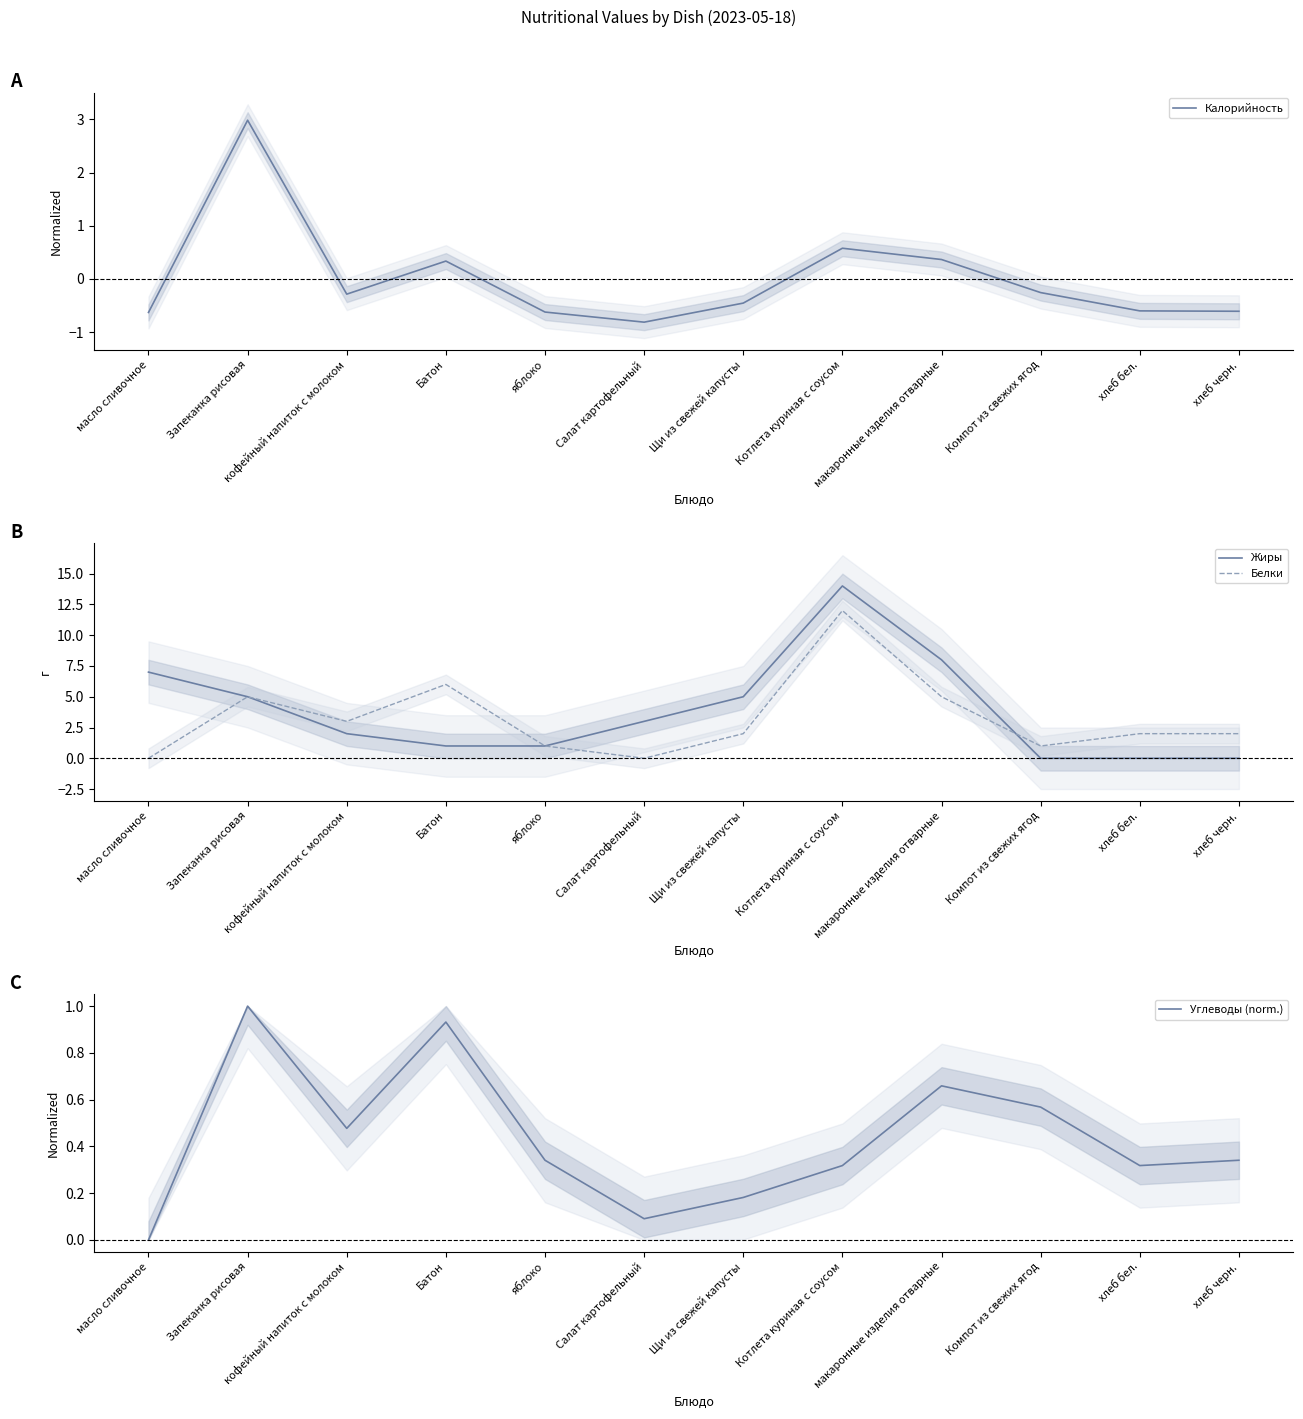

True or false: Калорийность and Белки intersect in this chart.

False